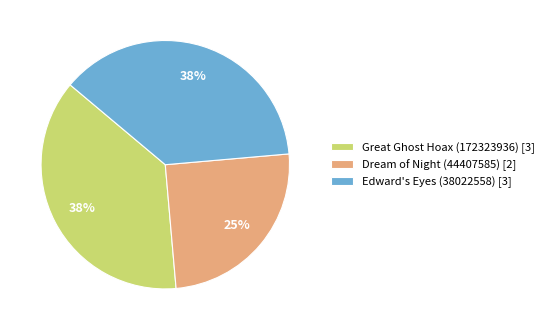

The Dream of Night (44407585) slice represents 15% of the pie. True or false?

False